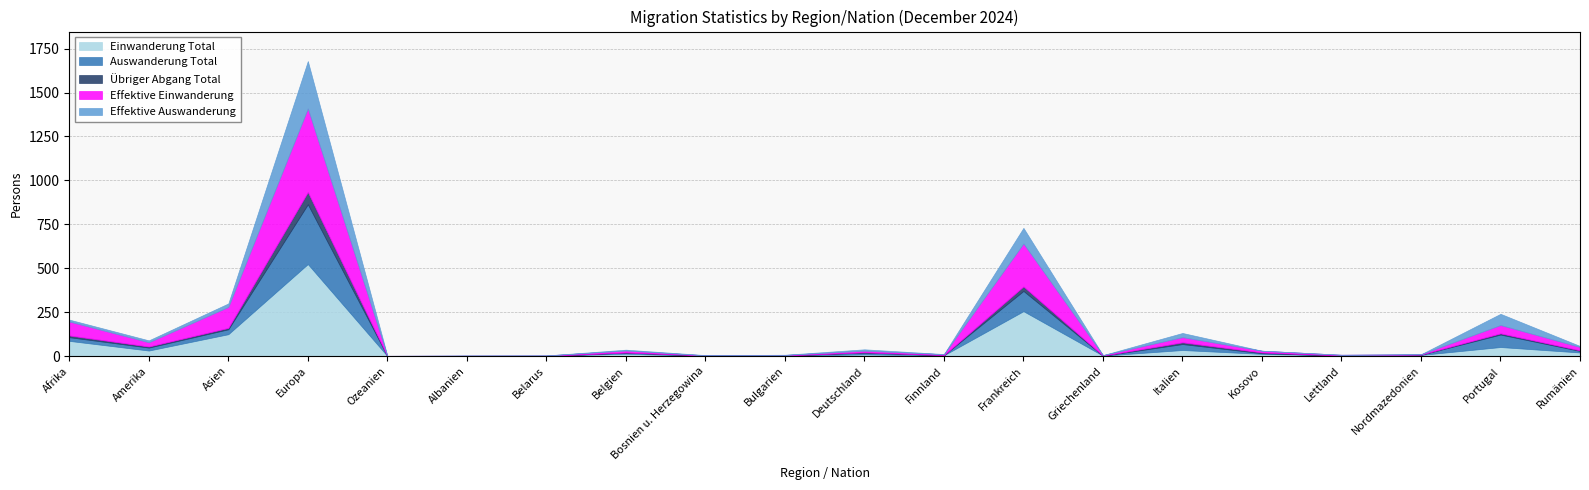

What is the difference between the Effektive Einwanderung values at Italien and Bosnien u. Herzegowina?

28